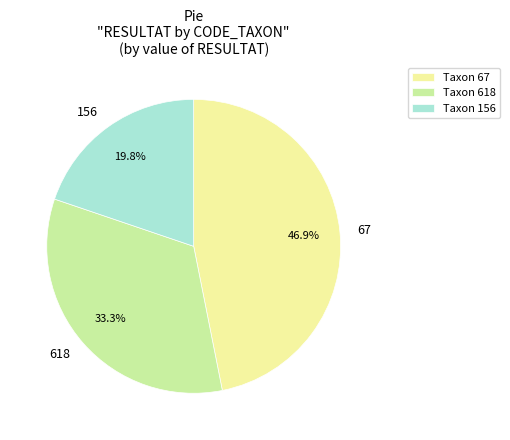

Count the number of slices in the pie.

3